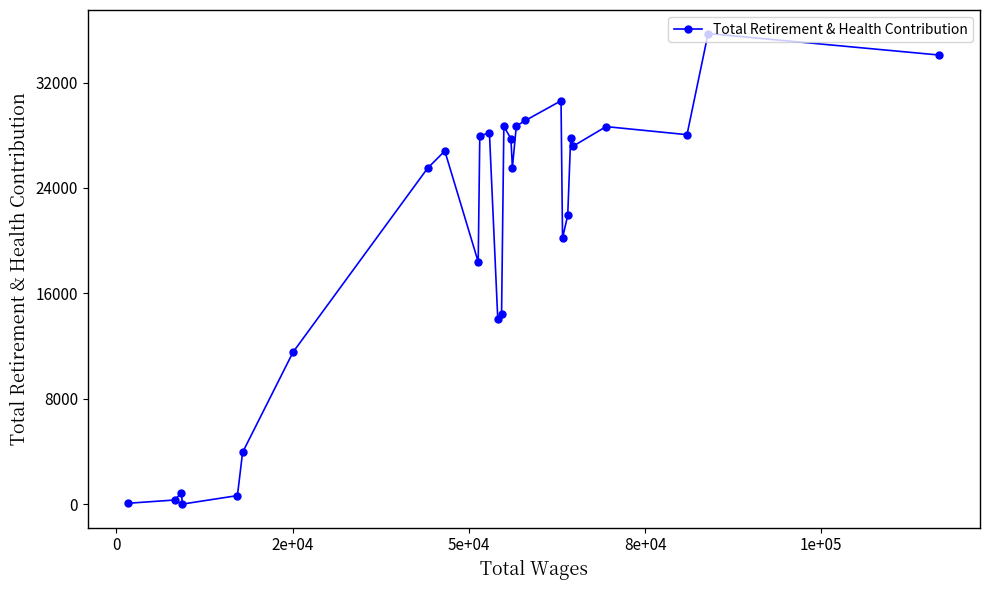

What is the sum of all values?

566608